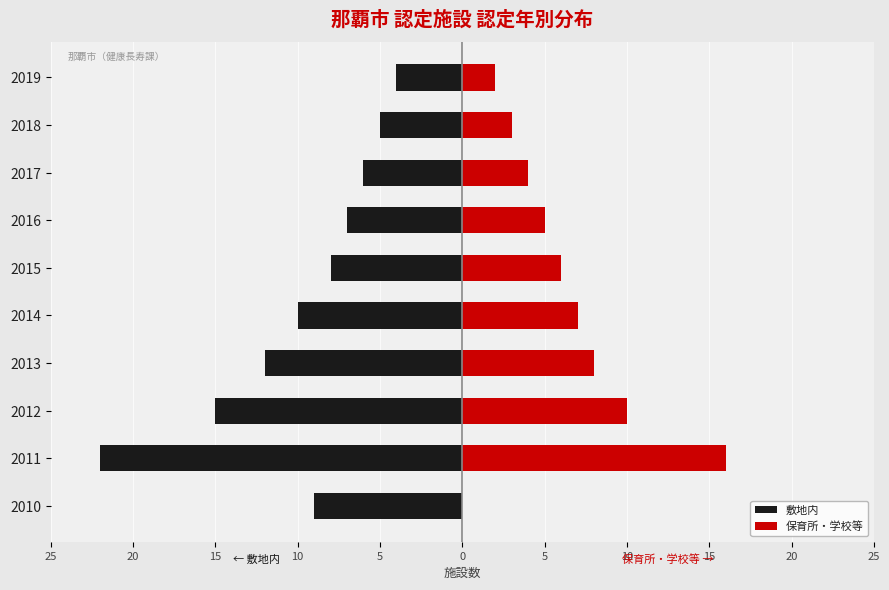

Between 2013 and 2018, which is larger?

2018